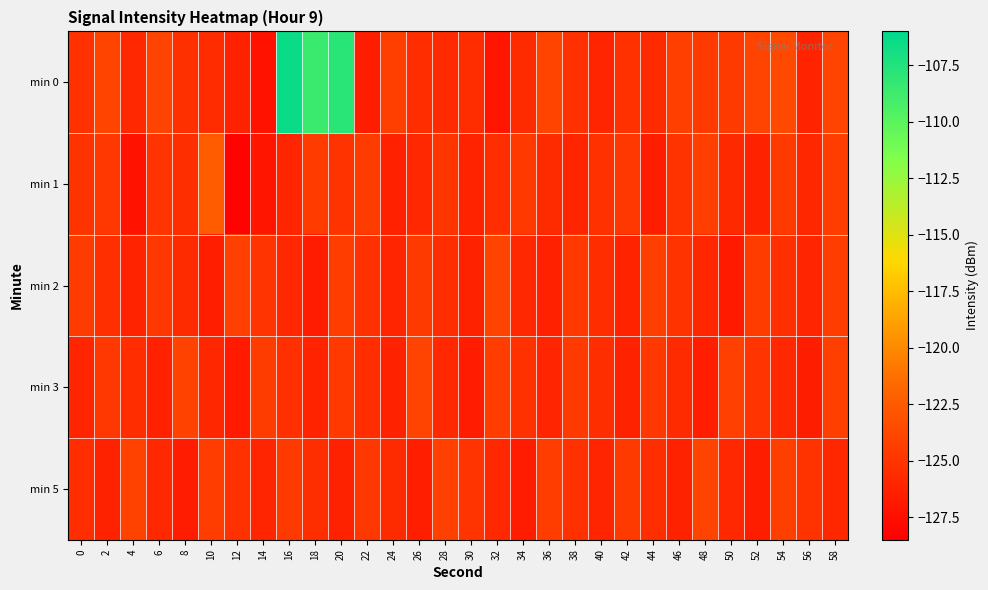

At which category does the chart reach its peak across all series?

16